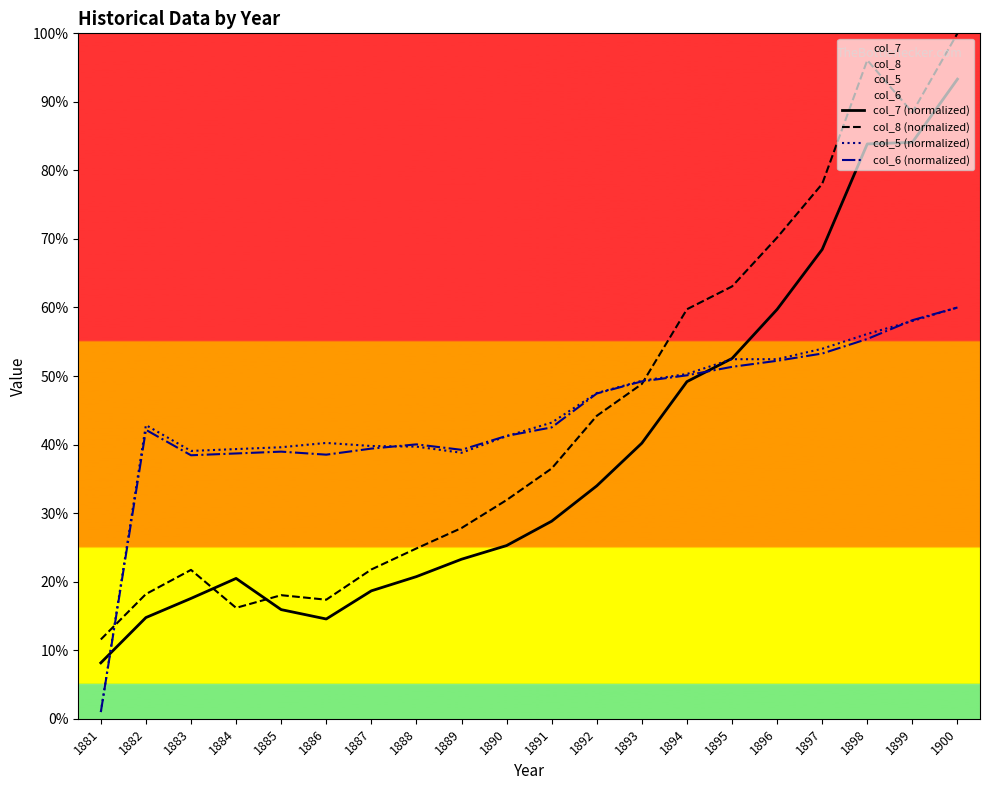

What is the total value across all series at 1882?

117.9